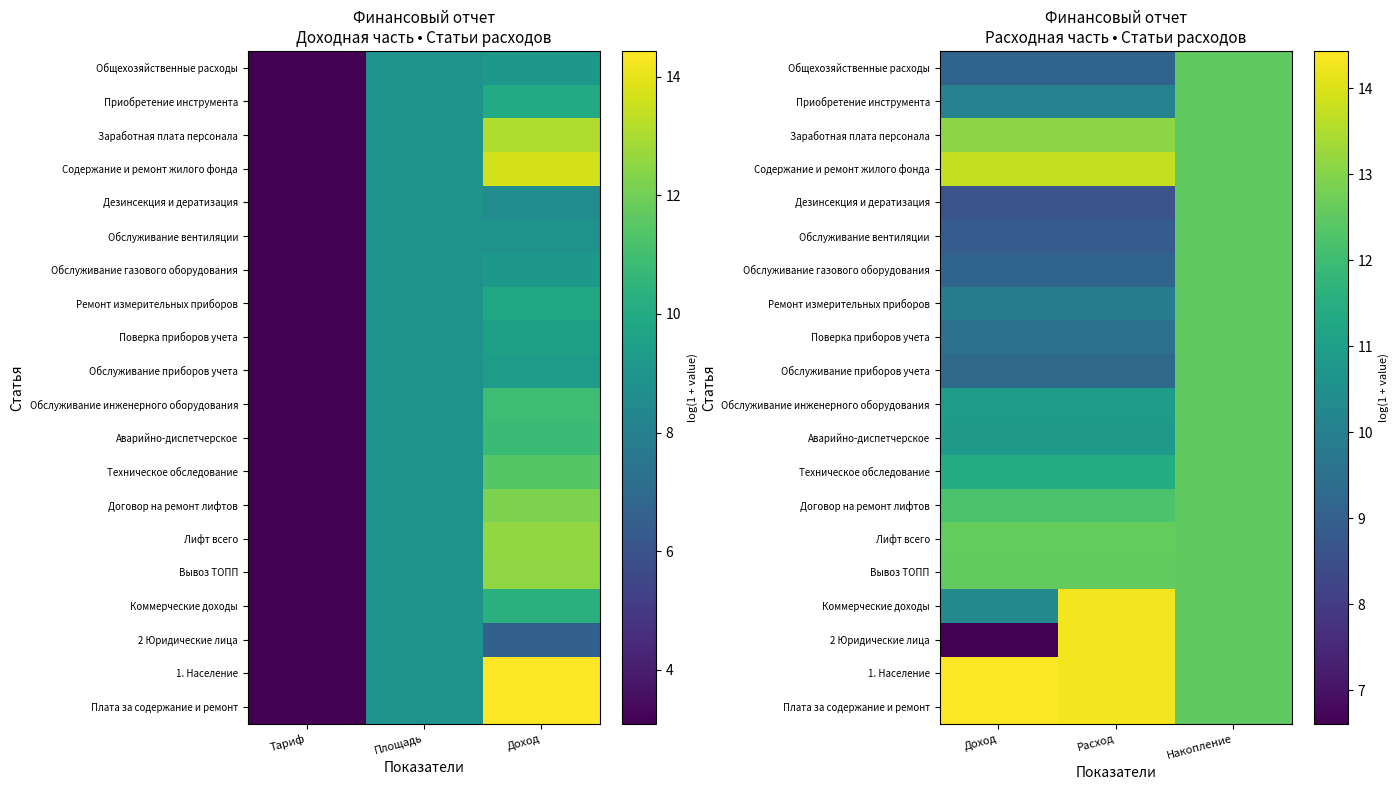

Count the Аварийно-диспетчерское values in the range 10 to 12.

2